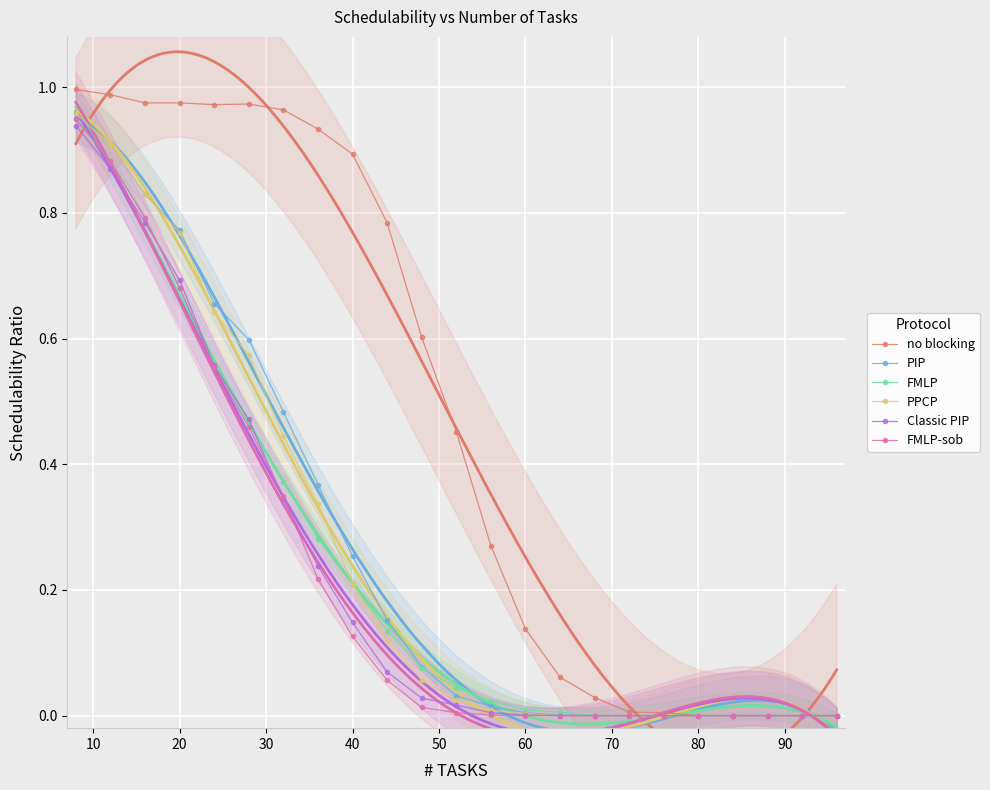

How many values in FMLP are above zero?

15